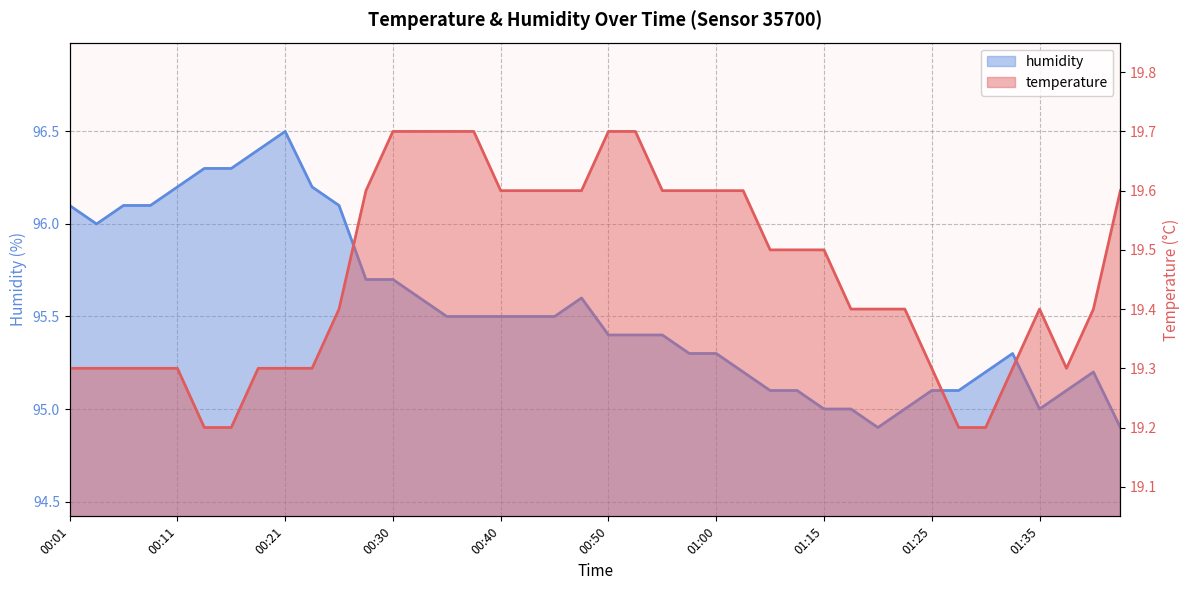

The value of temperature at 00:25 is 12.7. True or false?

False